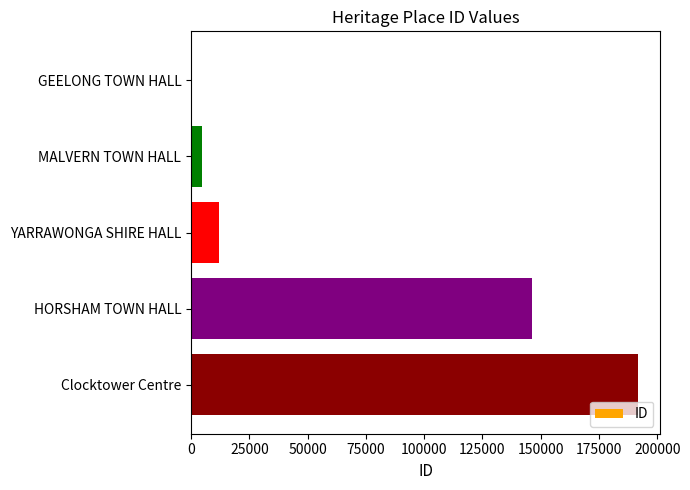

What is the sum of the values at MALVERN TOWN HALL and Clocktower Centre?

196439